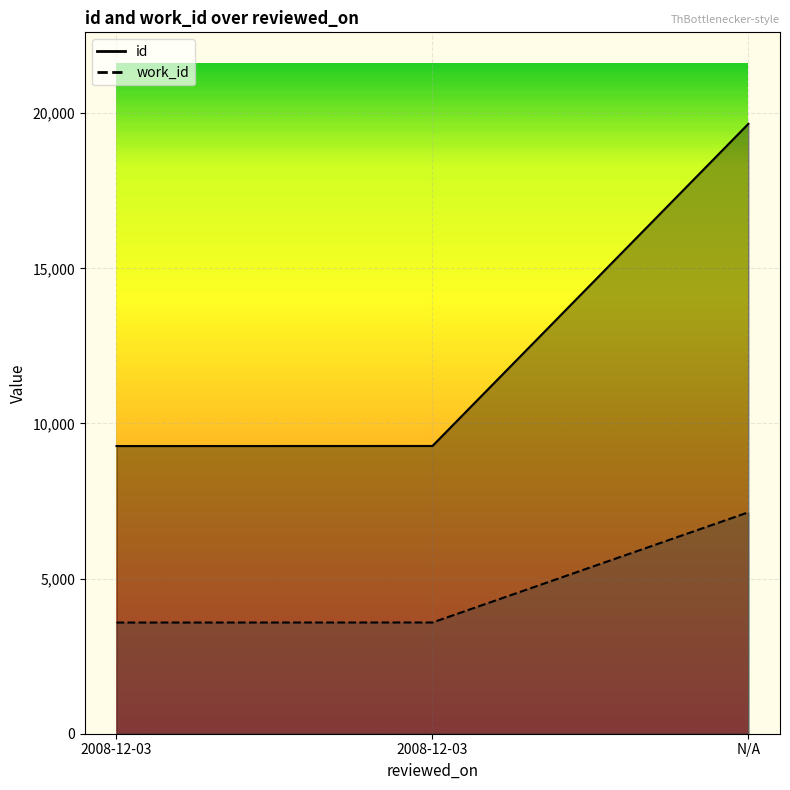

Is the value of id at 2008-12-03 greater than the value of work_id at 2008-12-03?

Yes